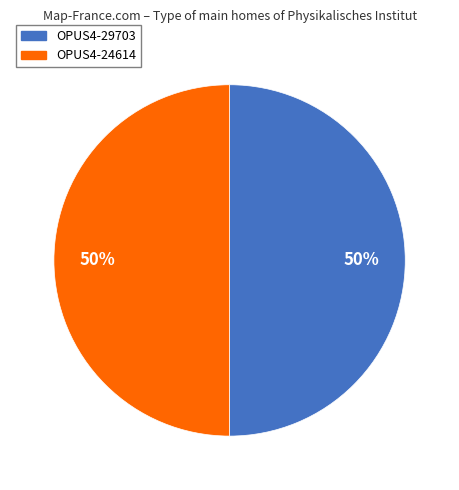

Approximately how many times larger is the value at OPUS4-24614 compared to OPUS4-29703?

1.0